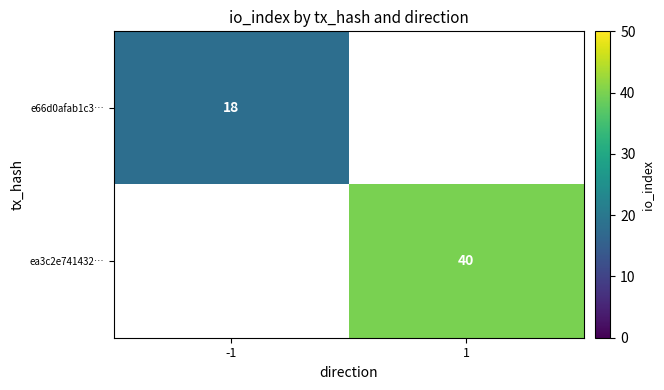

Is it true that ea3c2e741432… equals 68 at 1?

False